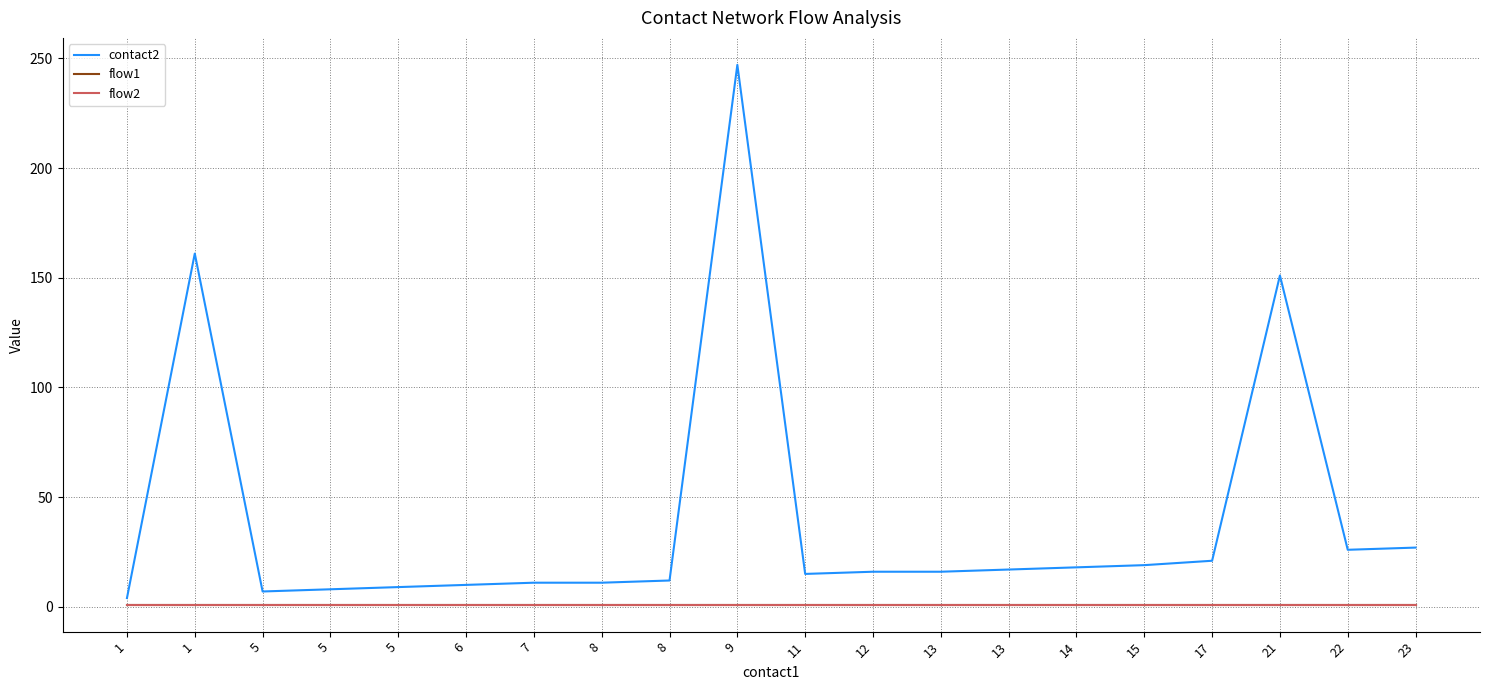

What is the sum of the flow1 values at 8 and 12?

2